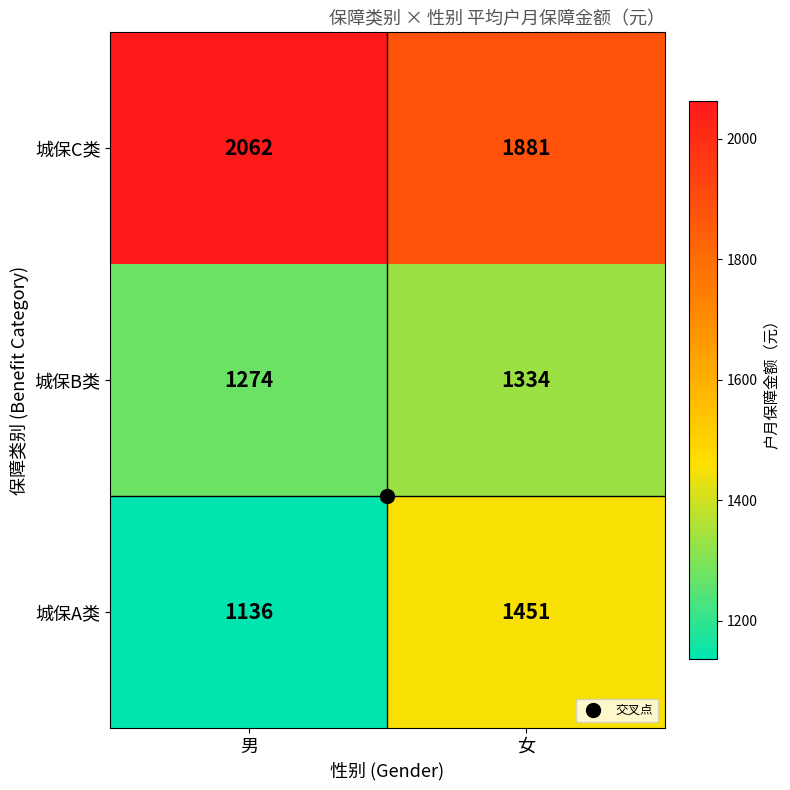

Which series has the widest spread of values?

城保A类